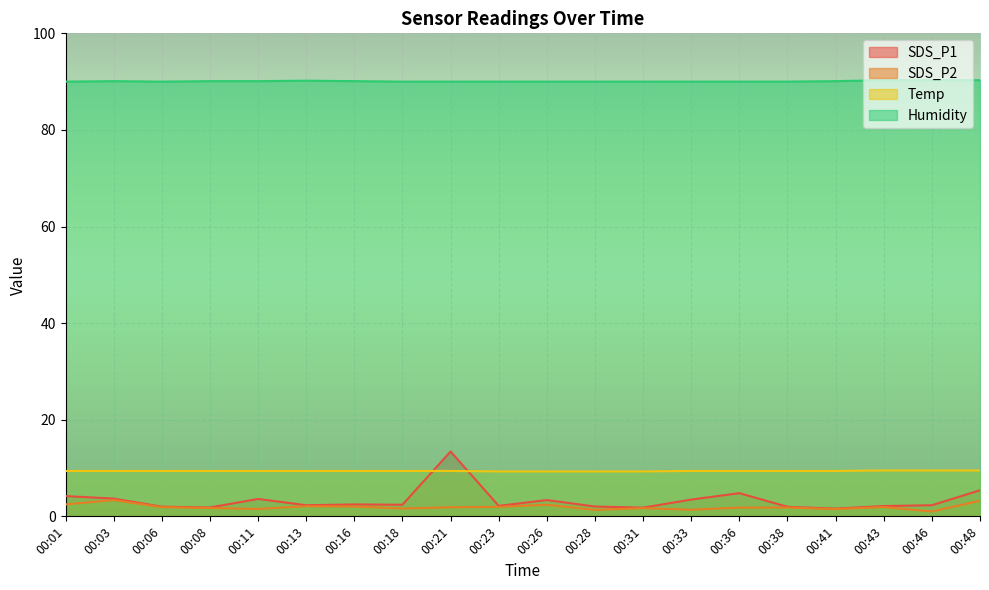

At how many categories does at least one series exceed 79?

20